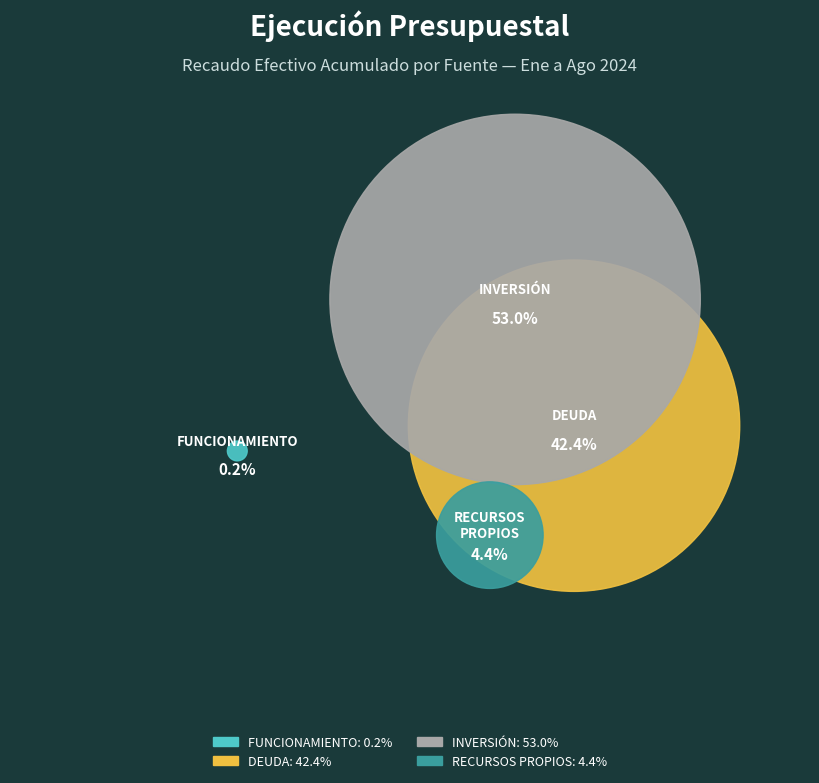

What percentage is NOT represented by DEUDA?

57.6%